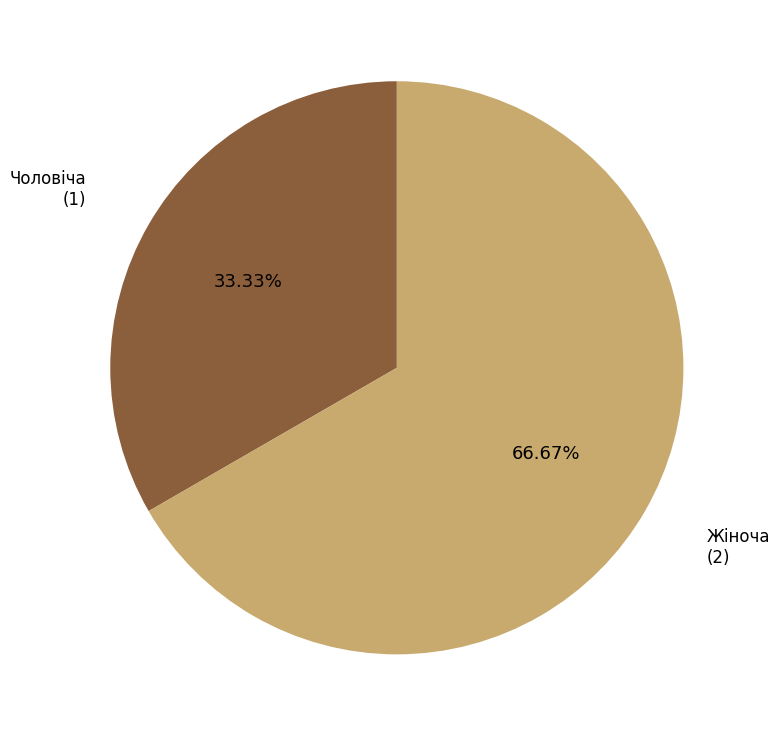

How many slices are in this pie chart?

2